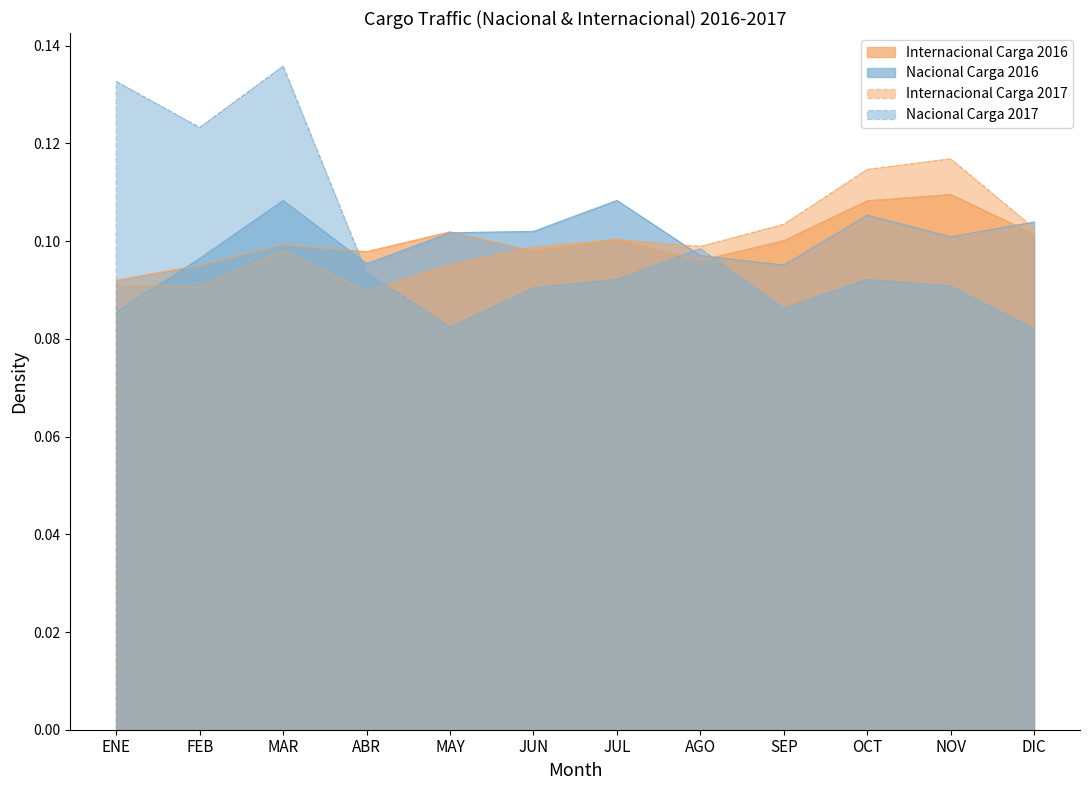

Reading left to right, list all the values displayed in this chart.

Nacional Carga 2016: 0.1	0.1	0.1	0.1	0.1	0.1	0.1	0.1	0.1	0.1	0.1	0.1
Internacional Carga 2016: 0.1	0.1	0.1	0.1	0.1	0.1	0.1	0.1	0.1	0.1	0.1	0.1
Internacional Carga 2017: 0.1	0.1	0.1	0.1	0.1	0.1	0.1	0.1	0.1	0.1	0.1	0.1
Nacional Carga 2017: 0.1	0.1	0.1	0.1	0.1	0.1	0.1	0.1	0.1	0.1	0.1	0.1